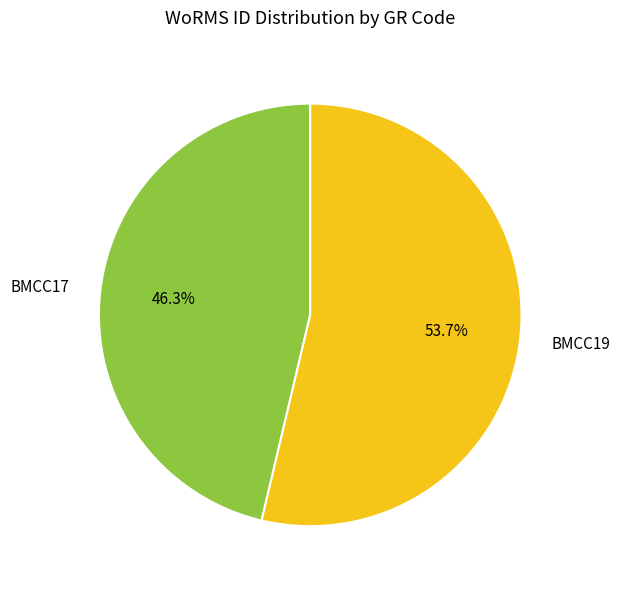

Which slice is the smallest?

BMCC17